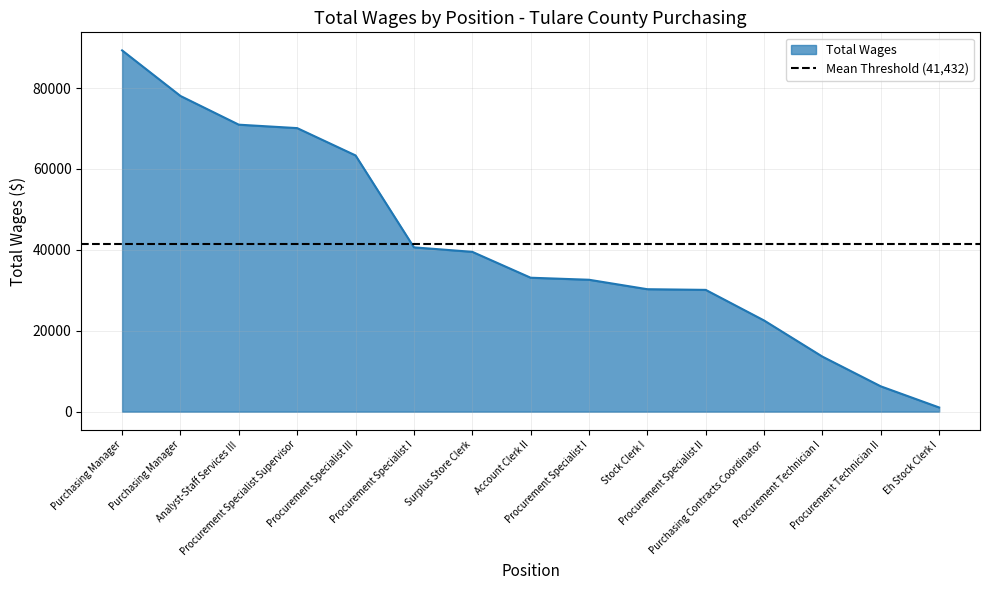

How many lines are shown in the chart?

1